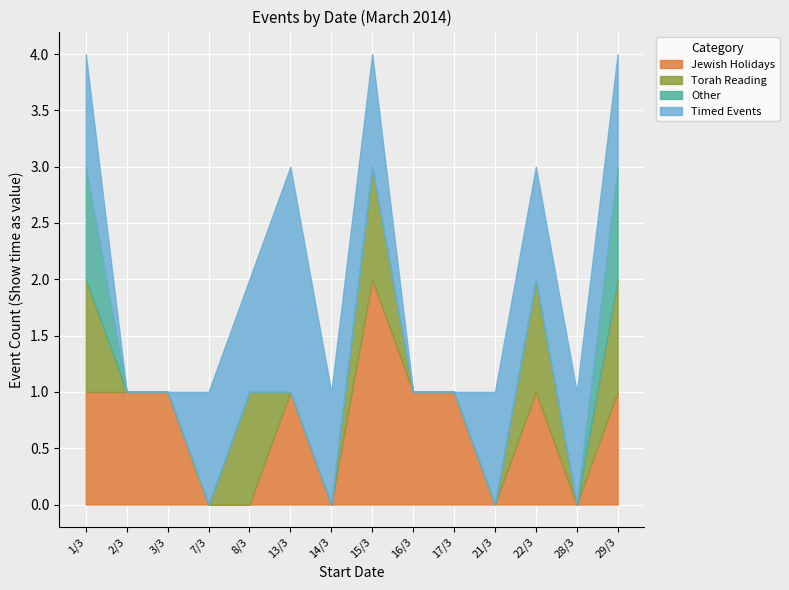

Is it true that Jewish Holidays equals 2 at 15/3?

True